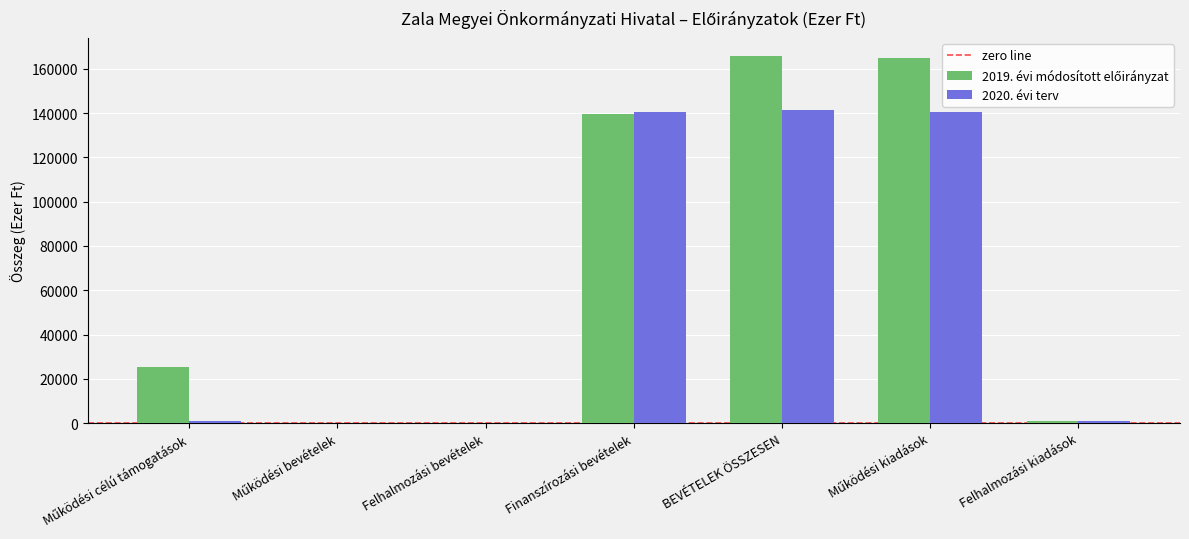

What is the total value across all series at BEVÉTELEK ÖSSZESEN?

307179